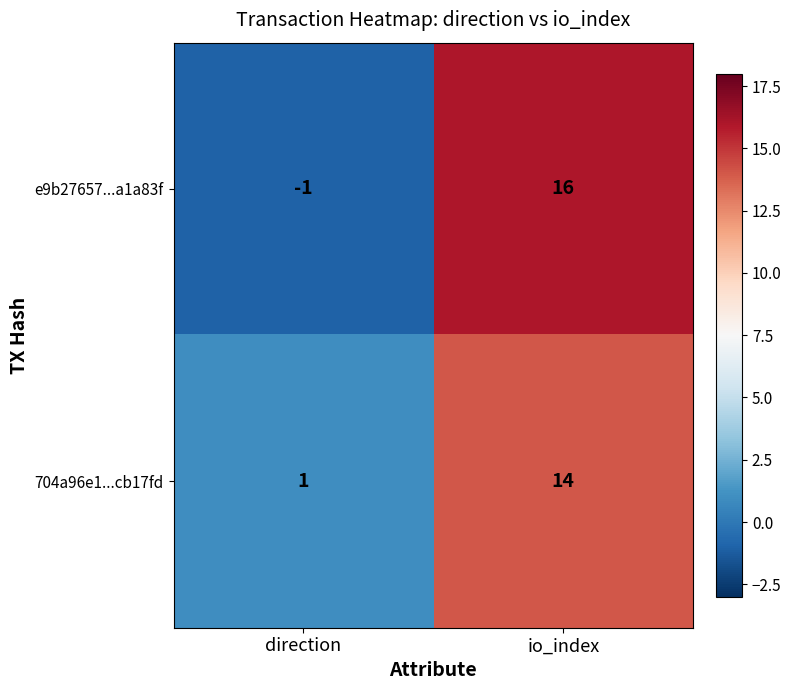

What is the minimum value shown in the chart?

-1